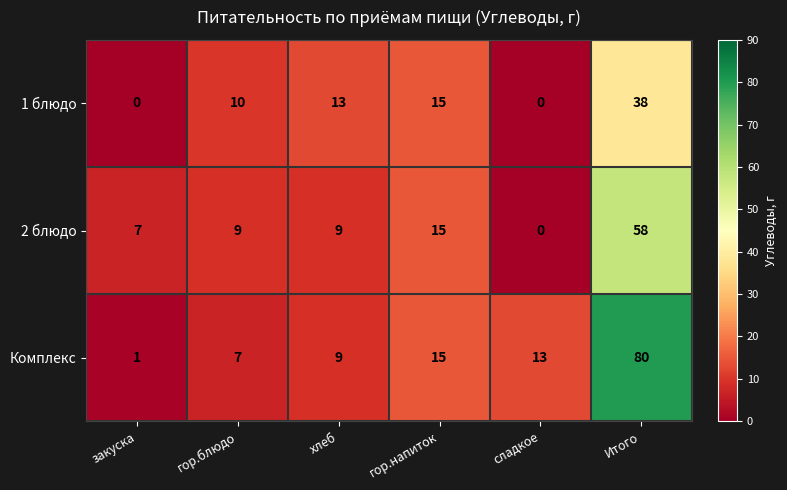

Reading left to right, list all the values displayed in this chart.

1 блюдо: закуска=0	гор.блюдо=10	хлеб=13	гор.напиток=15	сладкое=0	Итого=38
2 блюдо: закуска=7	гор.блюдо=9	хлеб=9	гор.напиток=15	сладкое=0	Итого=58
Комплекс: закуска=1	гор.блюдо=7	хлеб=9	гор.напиток=15	сладкое=13	Итого=80